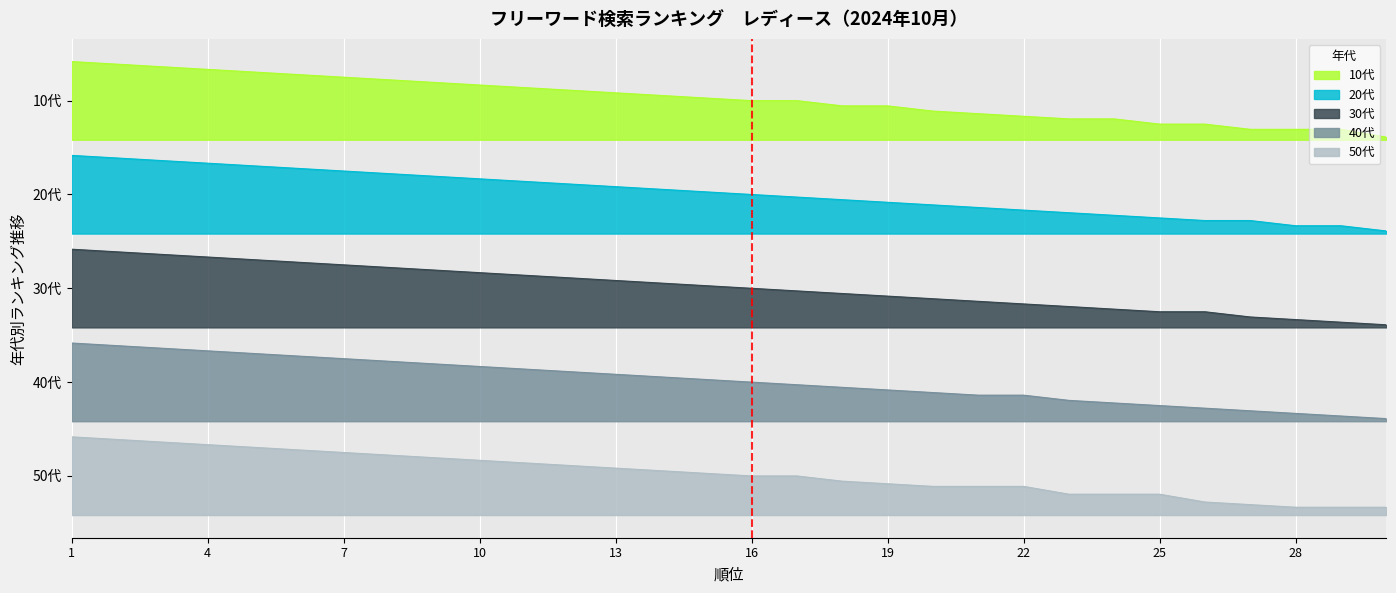

What is the sum of the 20代 values at 4 and 25?

8.3